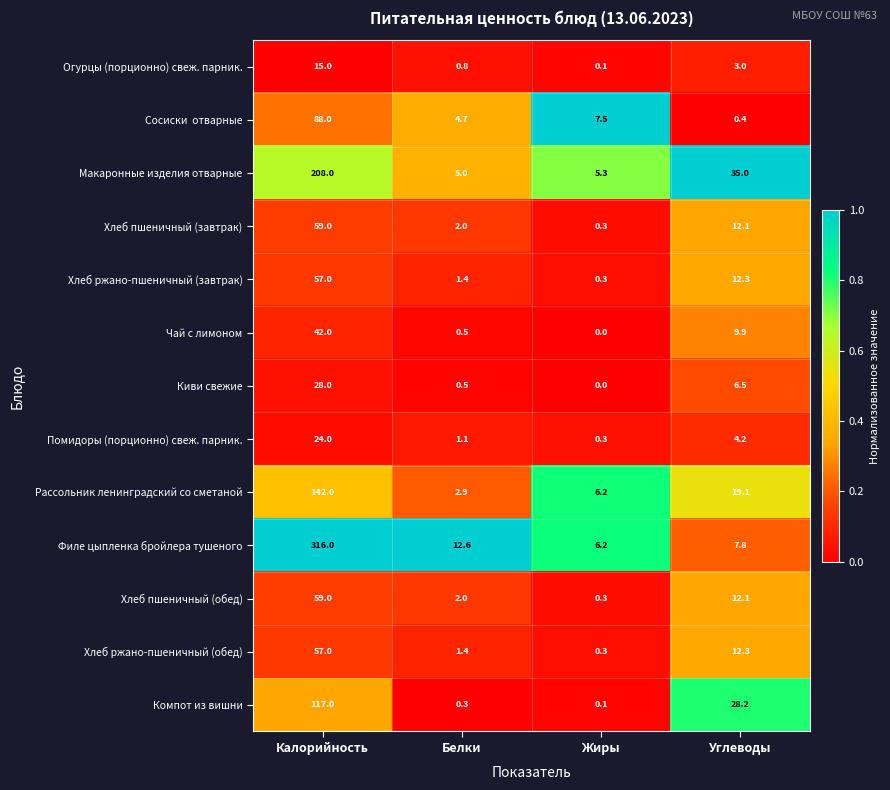

The Киви свежие series shows 28.0 at Калорийность. True or false?

True